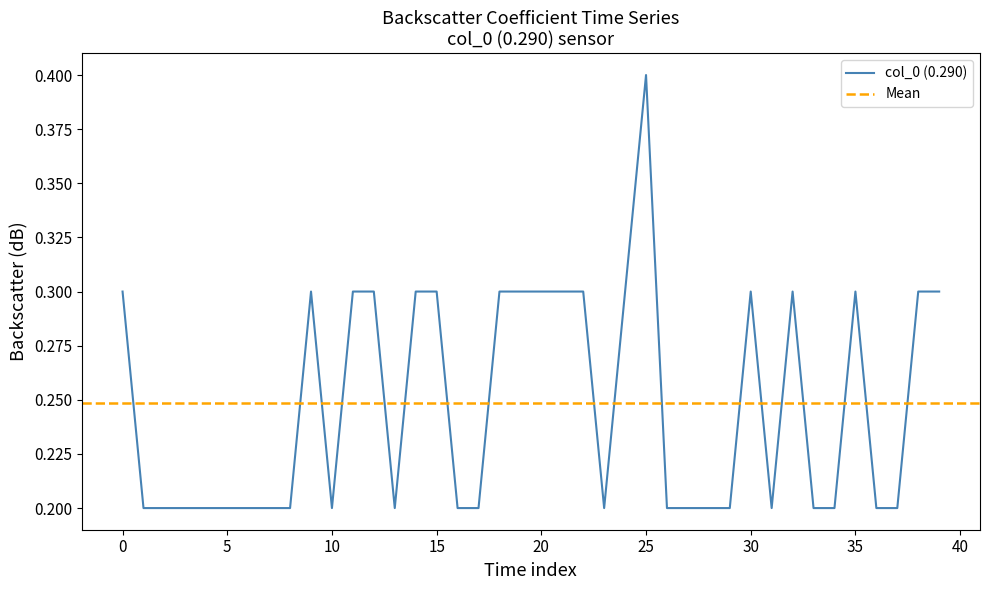

What is the maximum value shown in the chart?

0.4